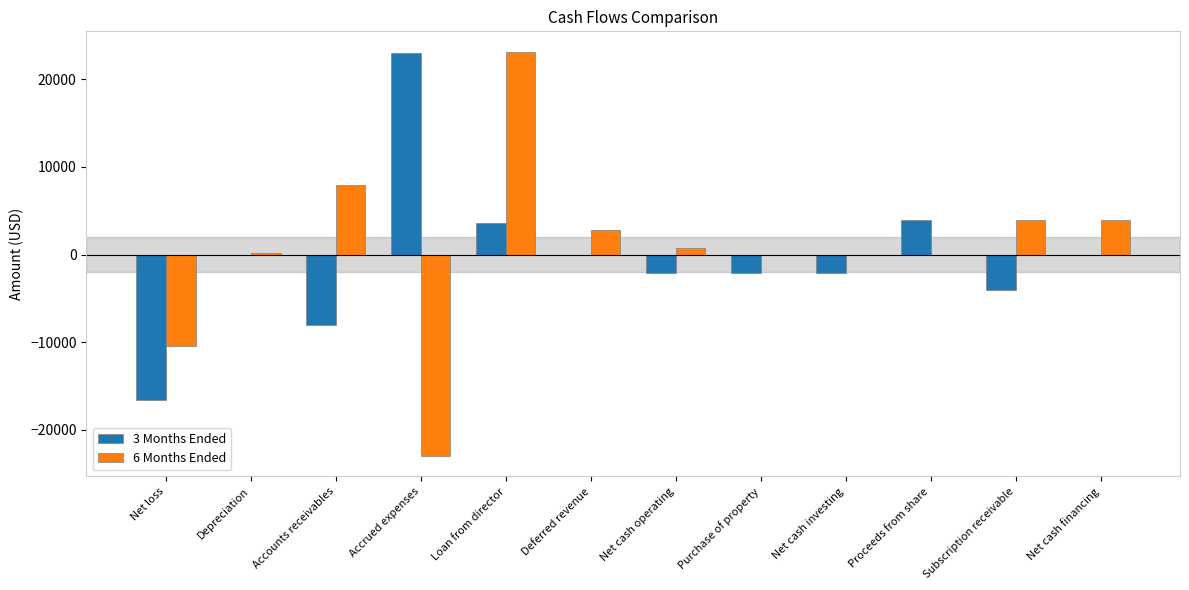

What is the sum of all 3 Months Ended values?

-4102